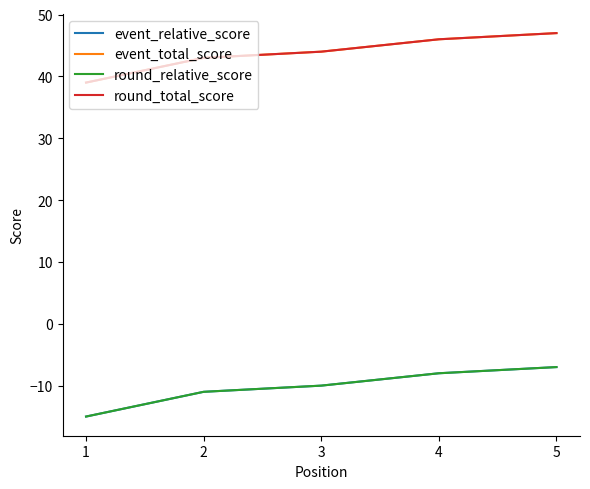

What is the difference between the maximum and minimum values in the round_total_score series?

8